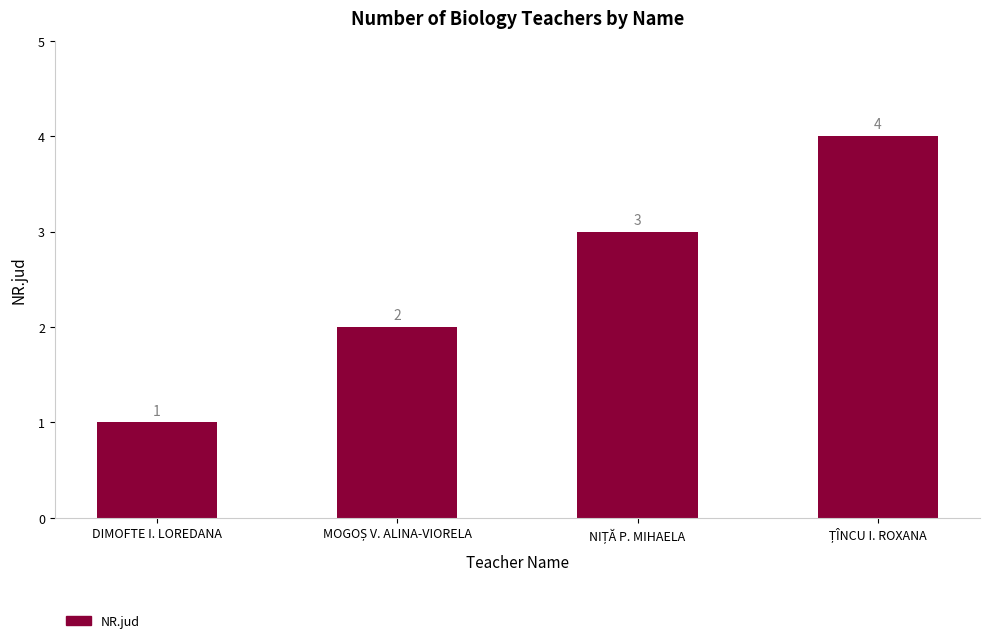

What is the value of the 2nd bar from the left?

2